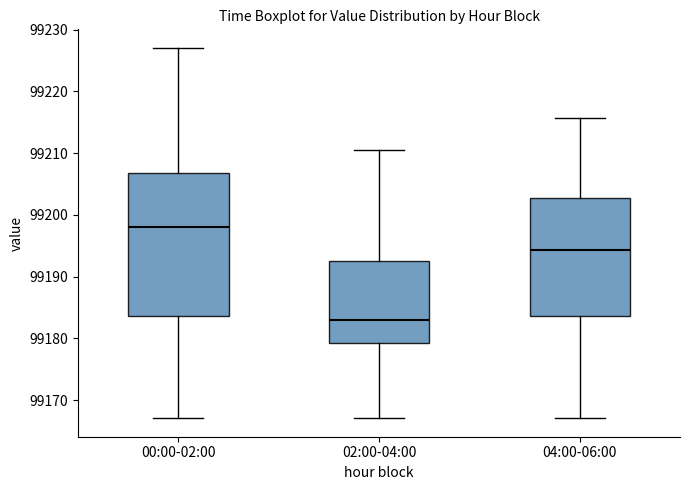

Where does the lower whisker of the box for 04:00-06:00 end on the y-axis? The values are not printed on the chart, so give them approximately, as read against the axis.

99167